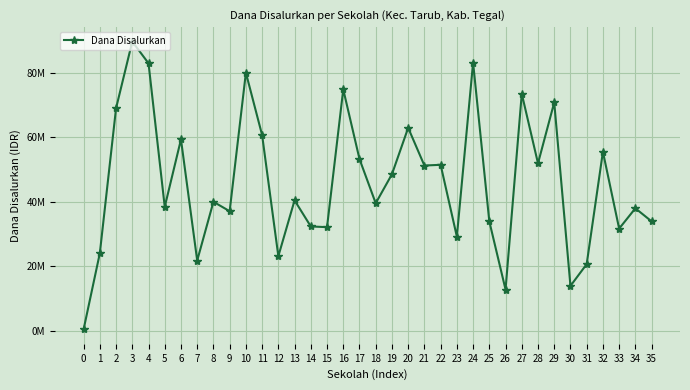

Does the chart have visible grid lines?

Yes